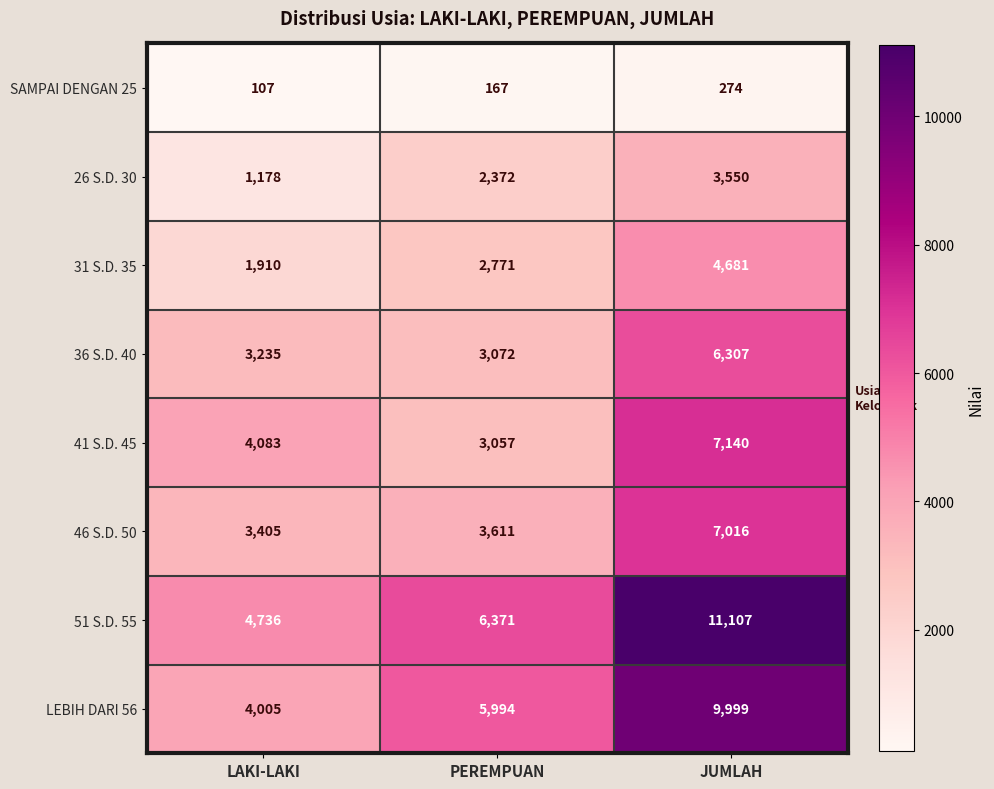

What is the sum of the LEBIH DARI 56 values at PEREMPUAN and LAKI-LAKI?

9999